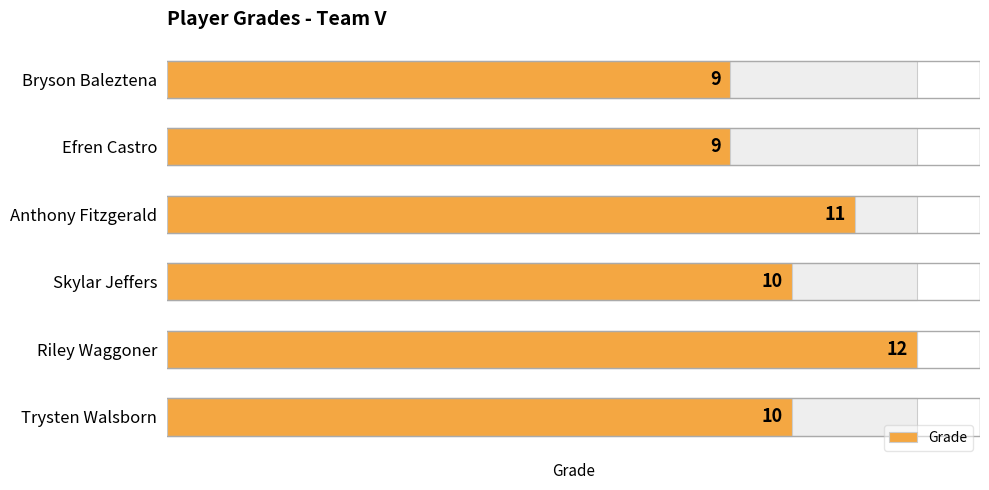

What is the value of the 2nd bar from the left?

9